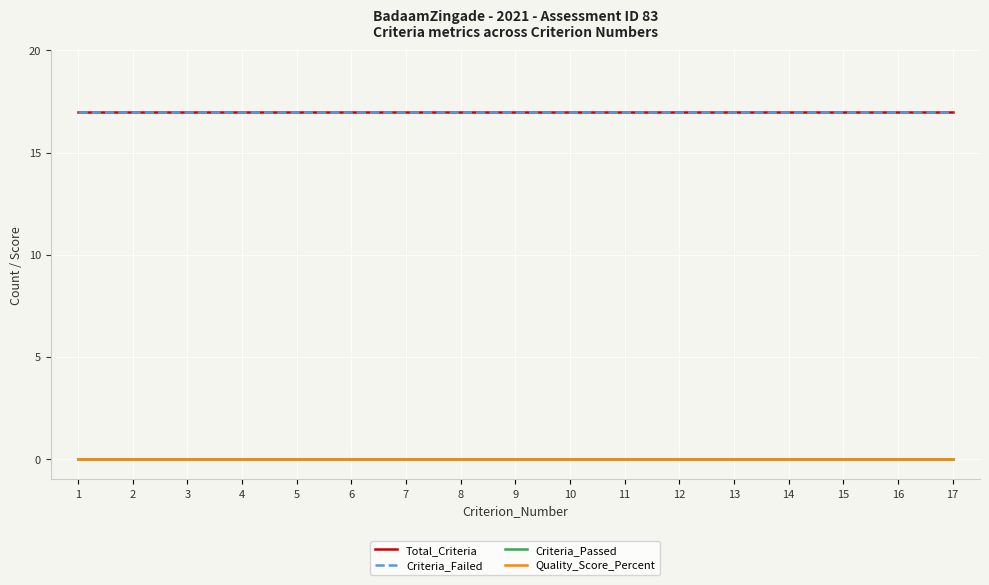

Which category has the lowest value across all series?

1